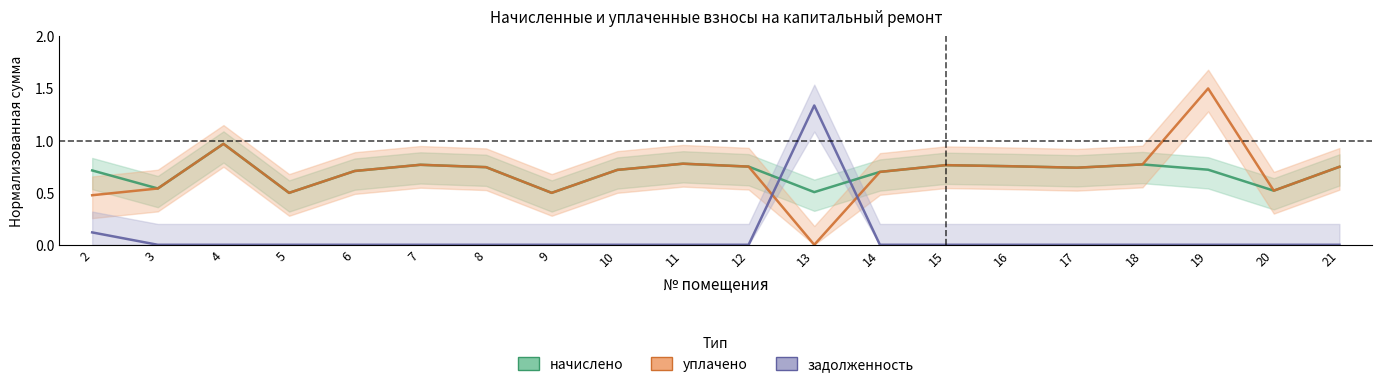

The value of задолженность at 9 is 0.0. True or false?

True